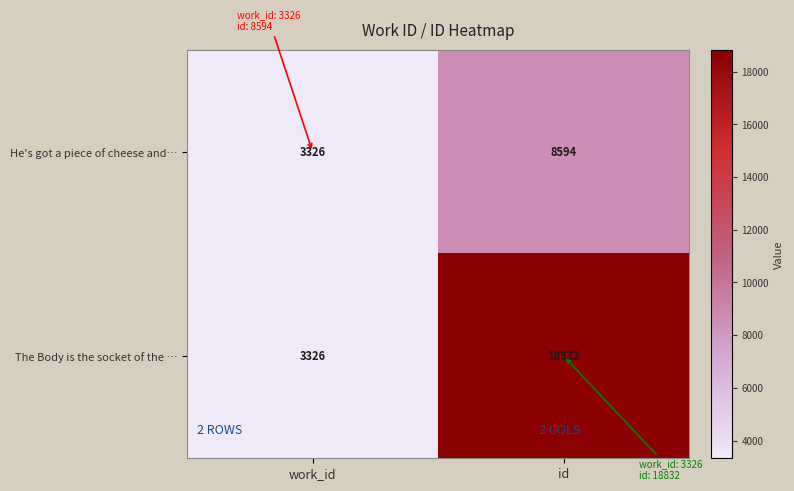

Reading left to right, what are all the values shown in this chart?

He's got a piece of cheese and…: work_id=3326	id=8594
The Body is the socket of the …: work_id=3326	id=18832